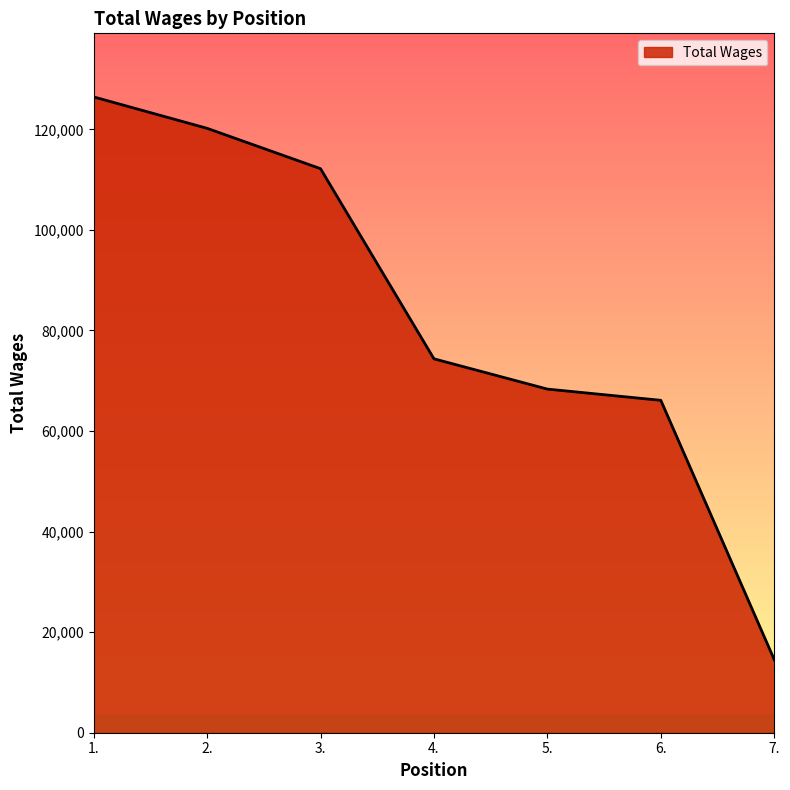

How many distinct data groups are displayed?

1